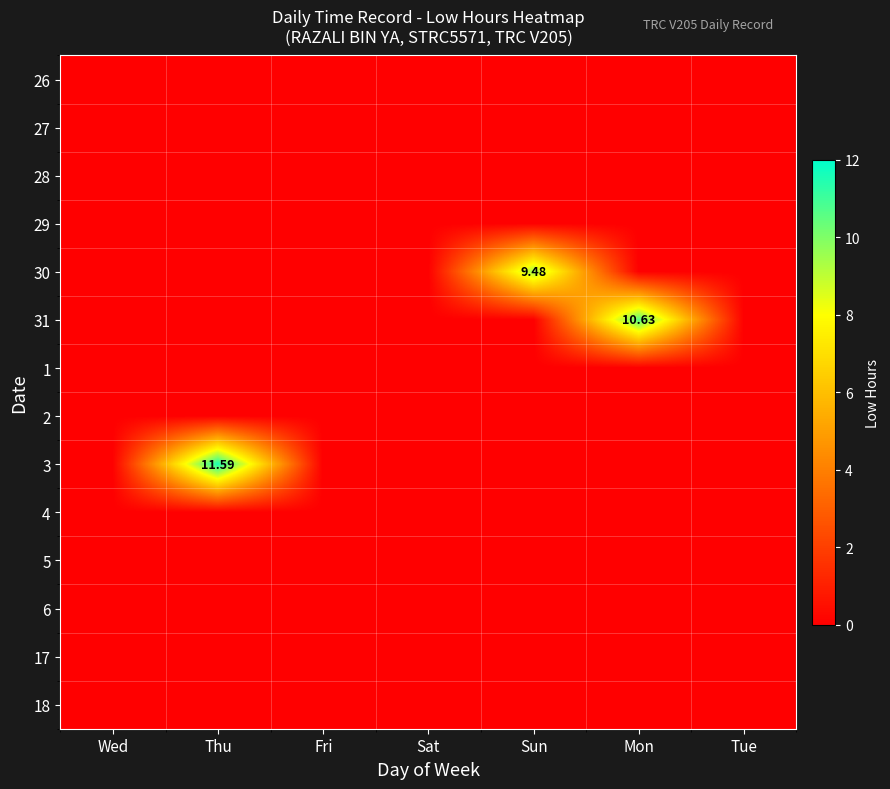

True or false: 30 has a value of -3.4 at Tue.

False